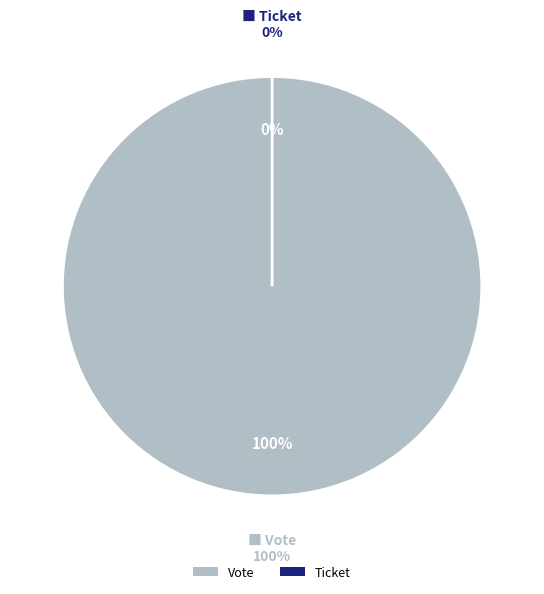

Rank the categories by value from highest to lowest.

Vote, Ticket